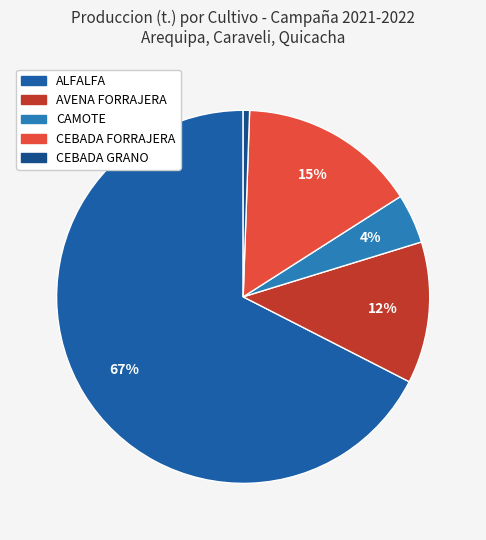

What is the smallest slice in the pie chart?

CEBADA GRANO